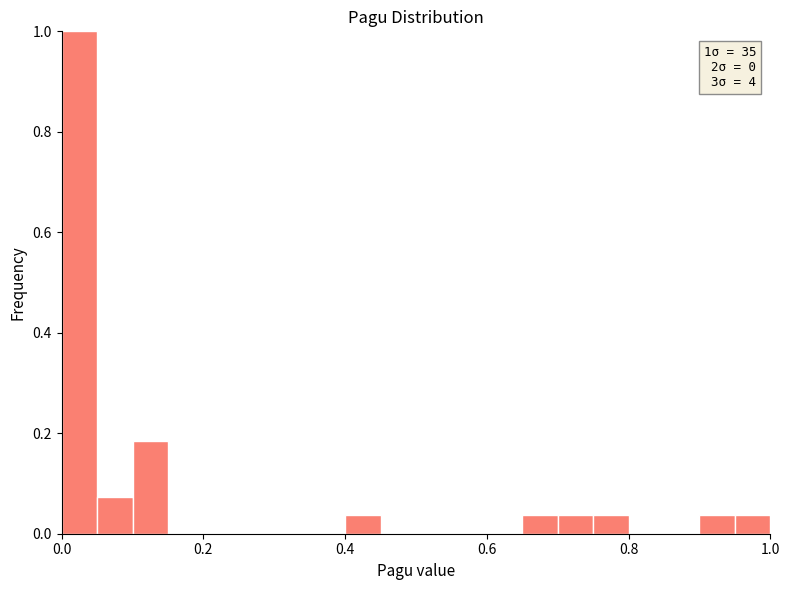

Around what value on the x-axis is the tallest bar? Give the approximate position of its centre, as read against the axis.

0.02